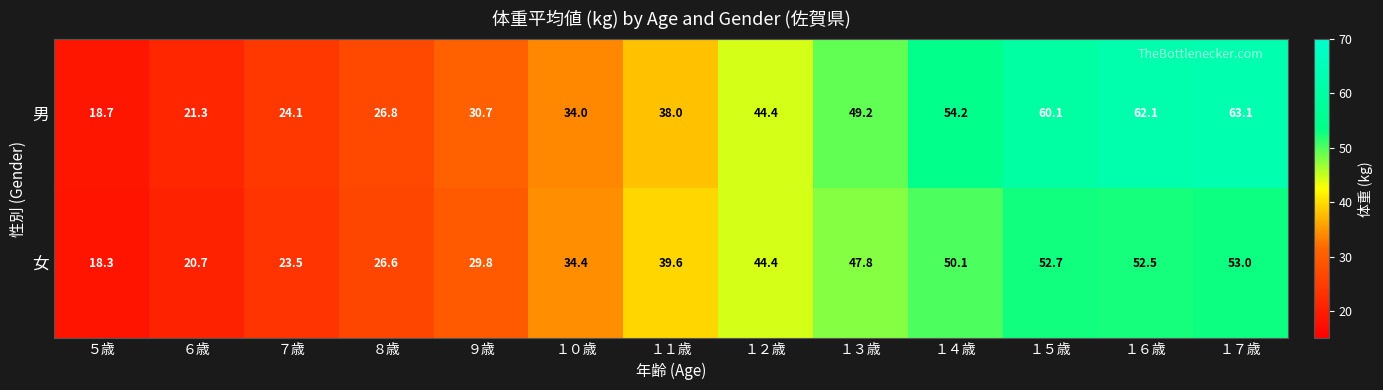

How many series are shown in this chart?

2